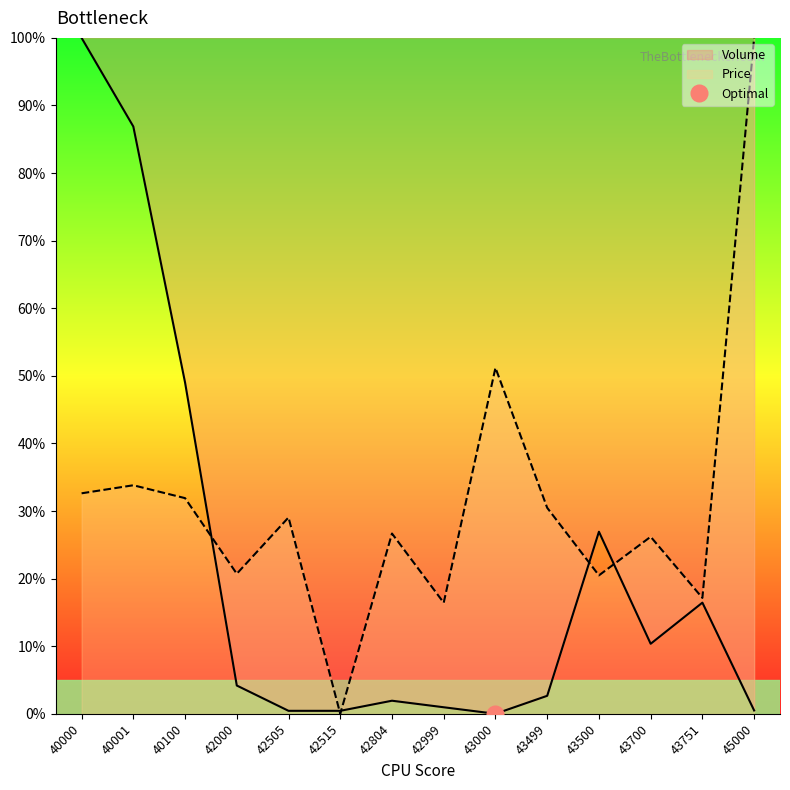

How many intersections are there between Volume and Price?

5